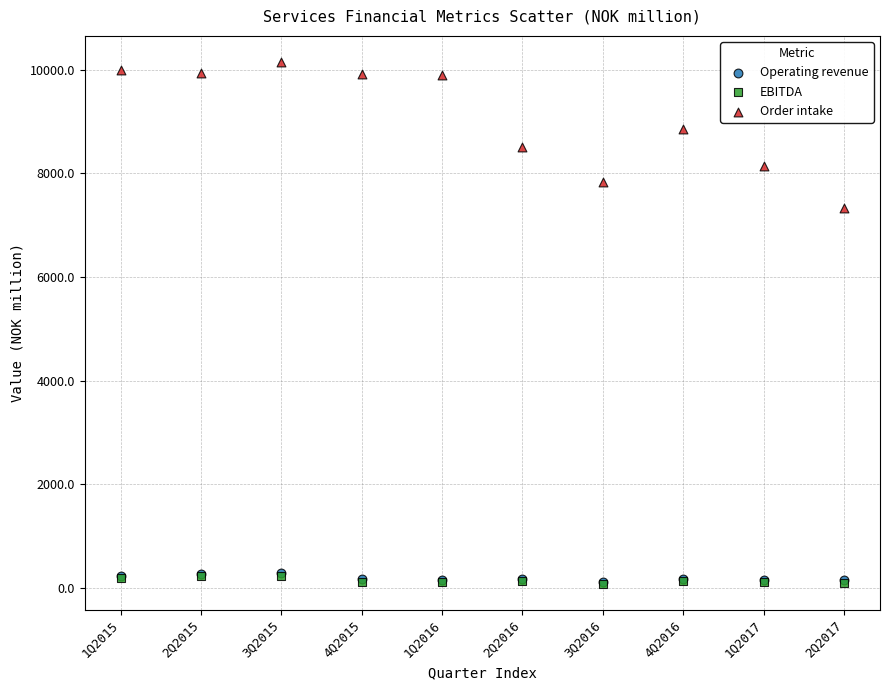

What are all the series names shown in the legend?

Operating revenue, EBITDA, Order intake